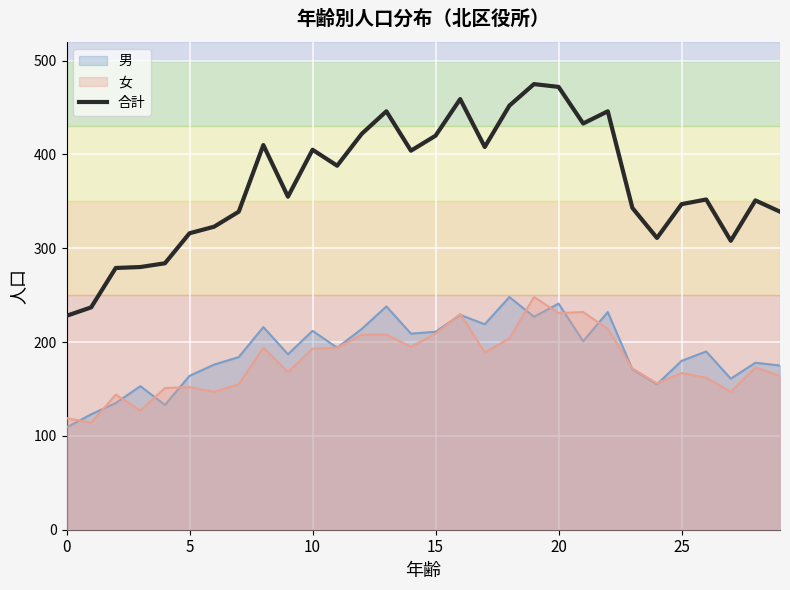

What is the value of the 12th point from the left?

388